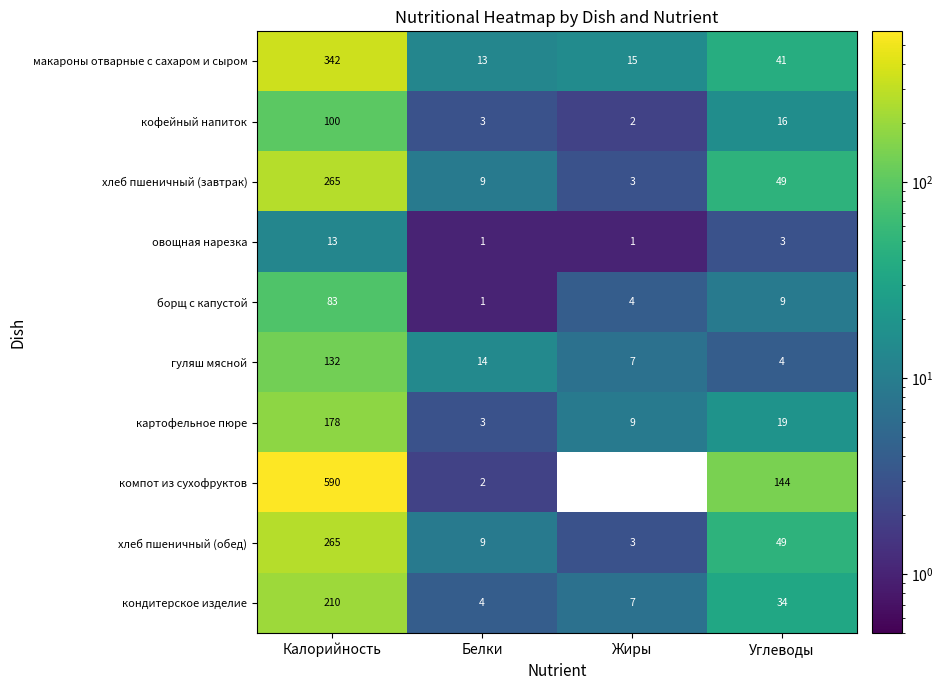

At which label does хлеб пшеничный (завтрак) first exceed 49?

Калорийность